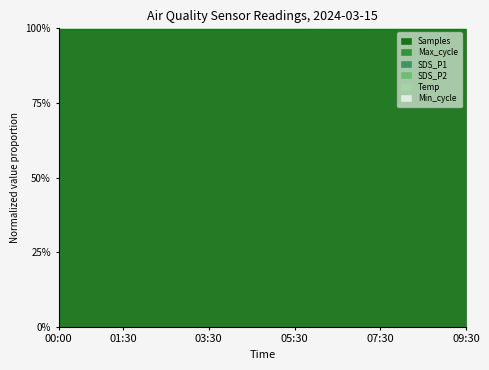

Which has a higher value, 08:00 or 00:00?

08:00